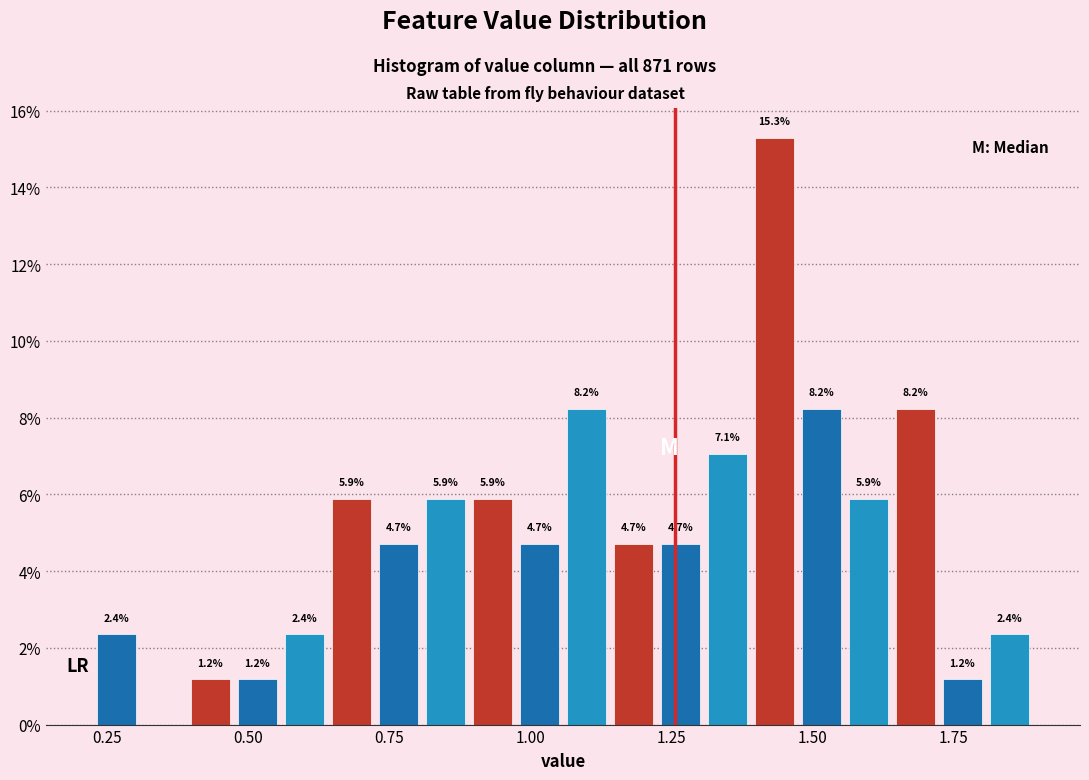

Read against the x-axis, roughly where is the centre of the tallest bar?

1.45